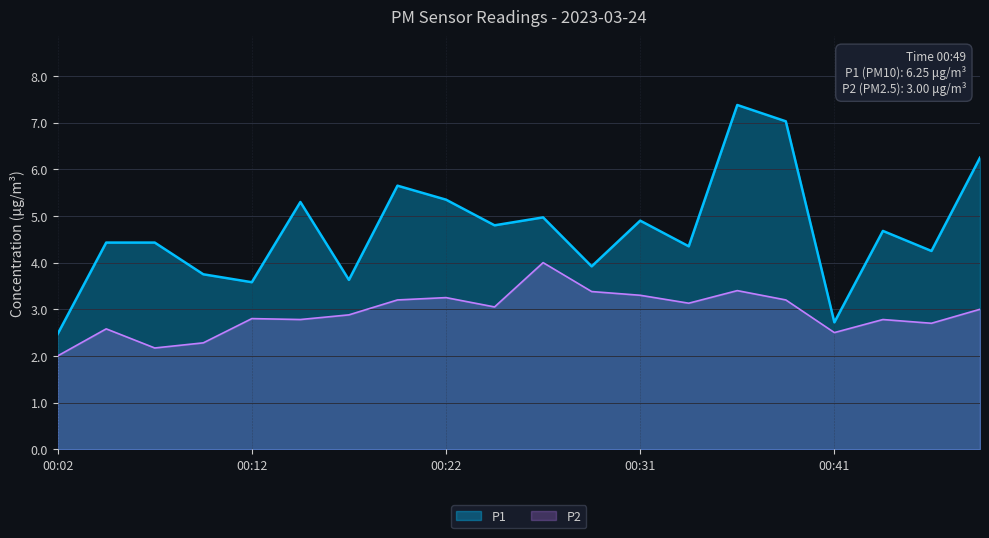

Rank the series at 00:04 from highest to lowest value.

P1, P2